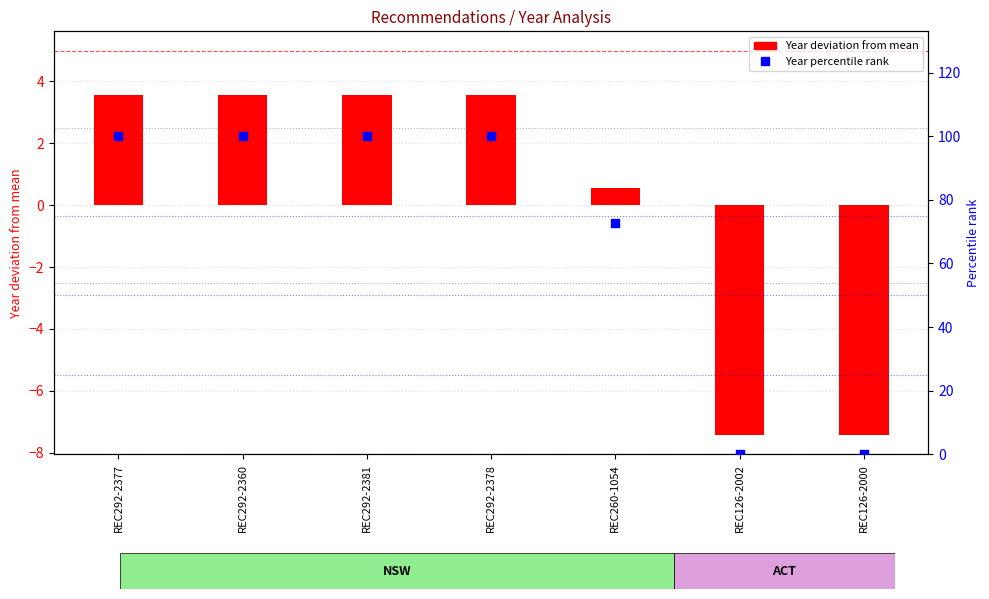

What are all the series names shown in the legend?

Year deviation from mean, Year percentile rank